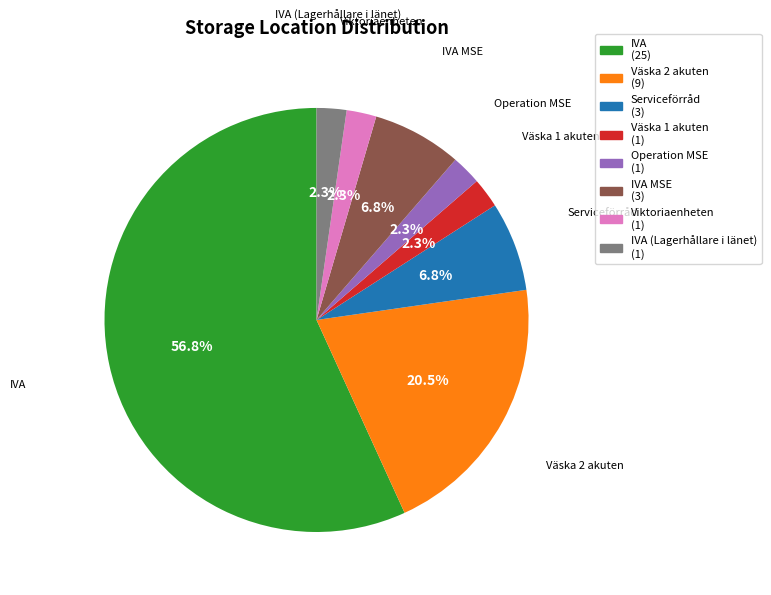

What is the majority slice?

IVA (25)